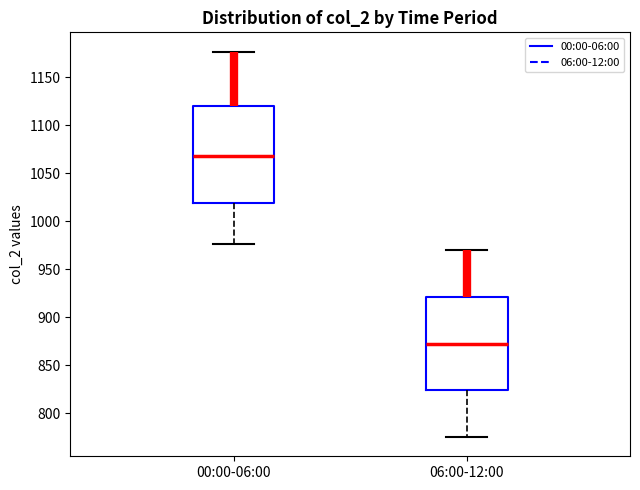

Reading left to right, transcribe this box plot: for each box, give where its median line is, the range the box spans, and where its two whiskers end, as read against the y-axis. The values are not printed on the chart, so give them approximately, as read against the axis.

00:00-06:00: median 1070, box 1020 to 1120, whiskers 975 to 1175
06:00-12:00: median 875, box 825 to 920, whiskers 775 to 970